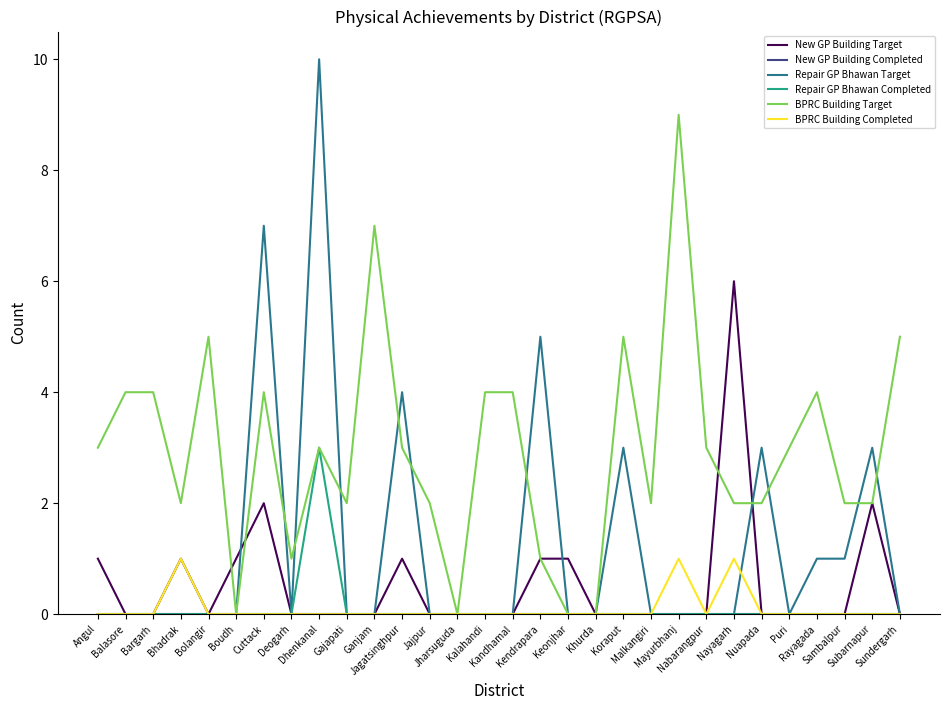

Which series has the largest total across all categories?

BPRC Building Target